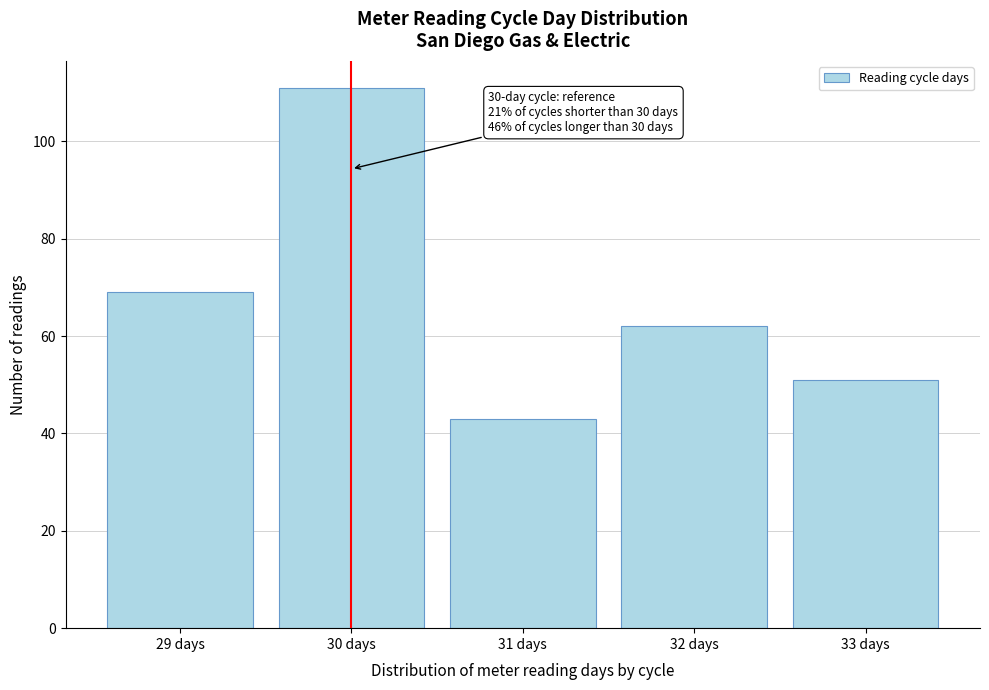

Reading right to left, transcribe all the data shown in this chart.

33 days=51	32 days=62	31 days=43	30 days=111	29 days=69